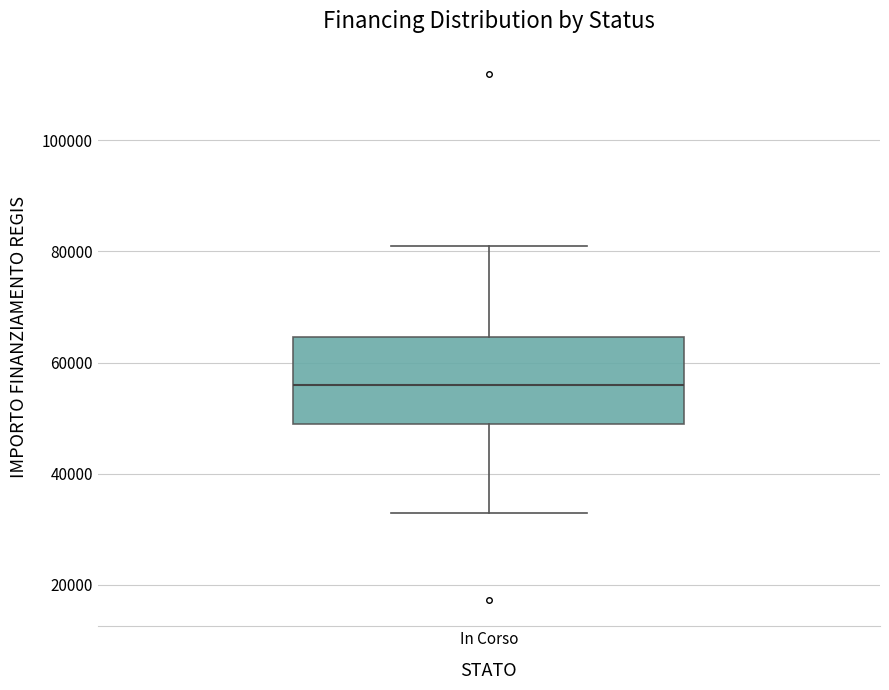

Transcribe this box plot: give where the median line is, the range the box spans, and where the two whiskers end, as read against the y-axis. The values are not printed on the chart, so give them approximately, as read against the axis.

median 56000, box 50000 to 64000, whiskers 32000 to 80000